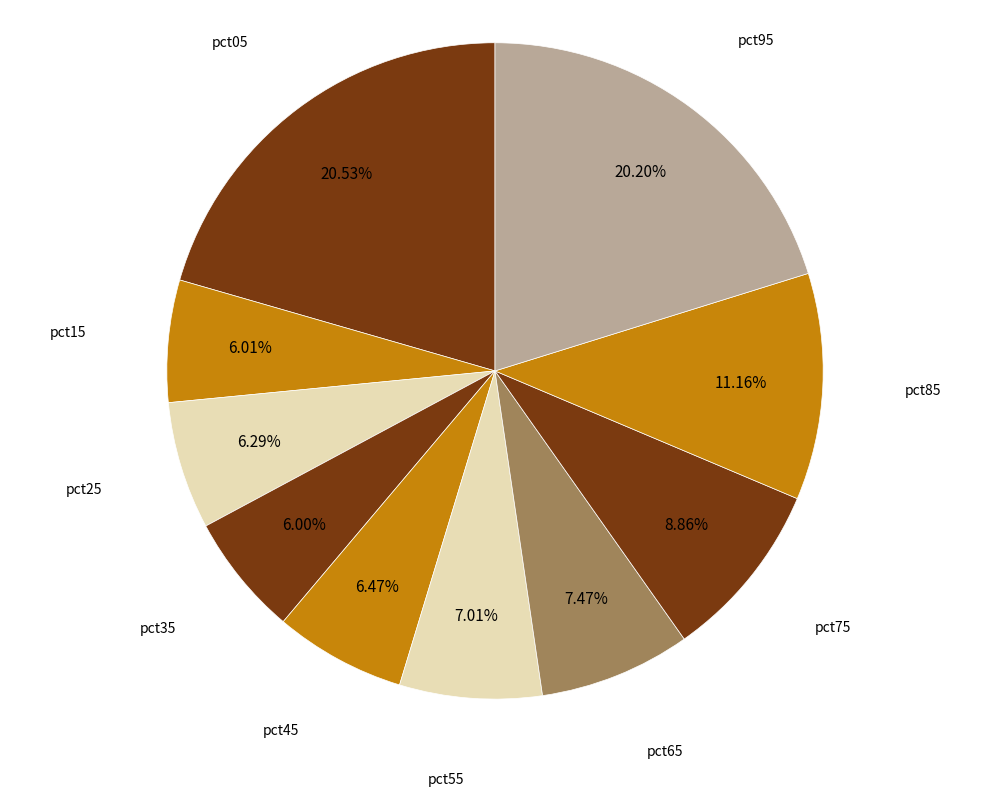

Which category has the smallest portion of the pie?

pct35